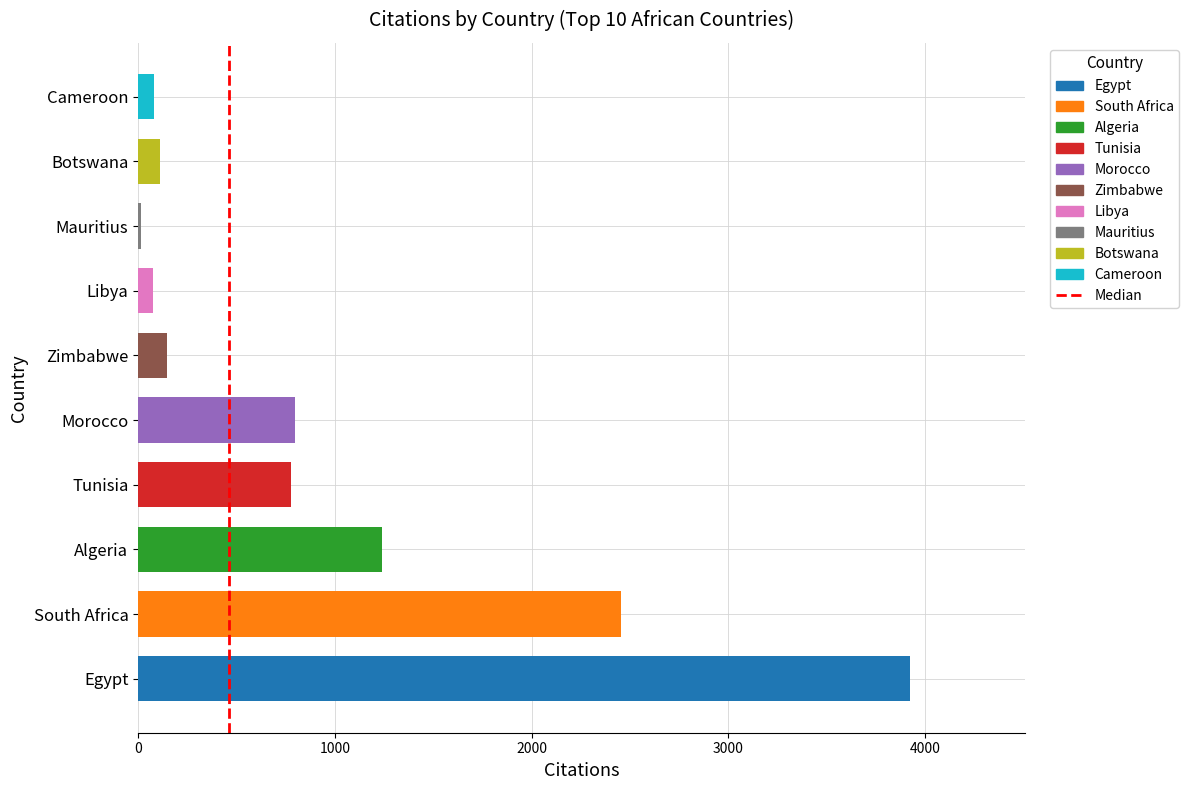

What is the change in value from South Africa to Zimbabwe?

-2310